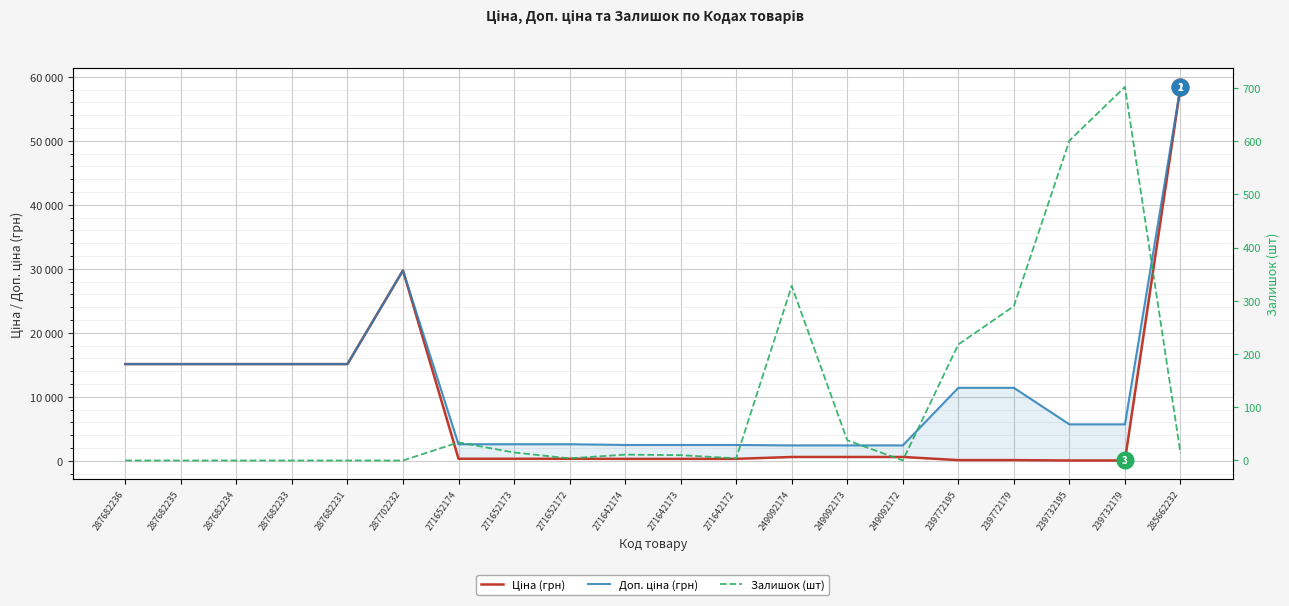

True or false: Залишок has more than 1 interior local peaks.

True